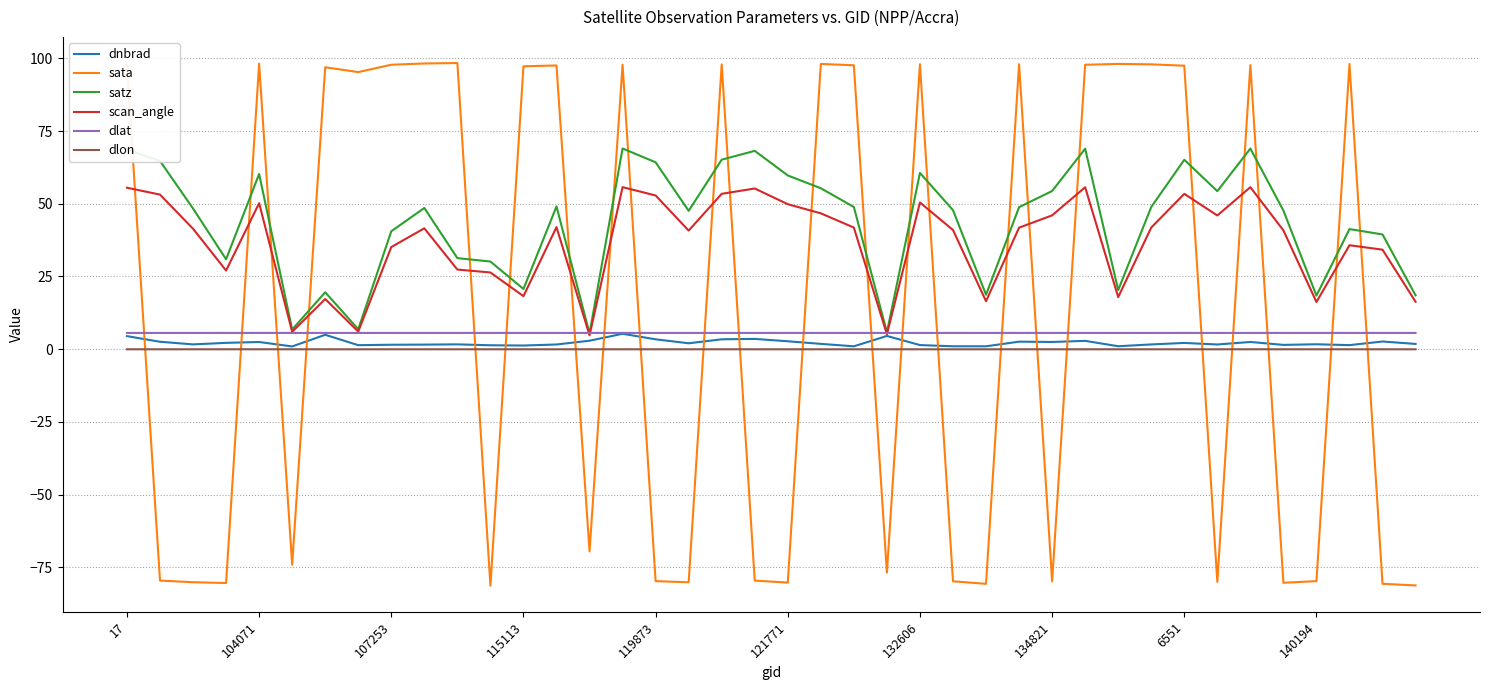

What is the sum of all dlon values?

-1.2